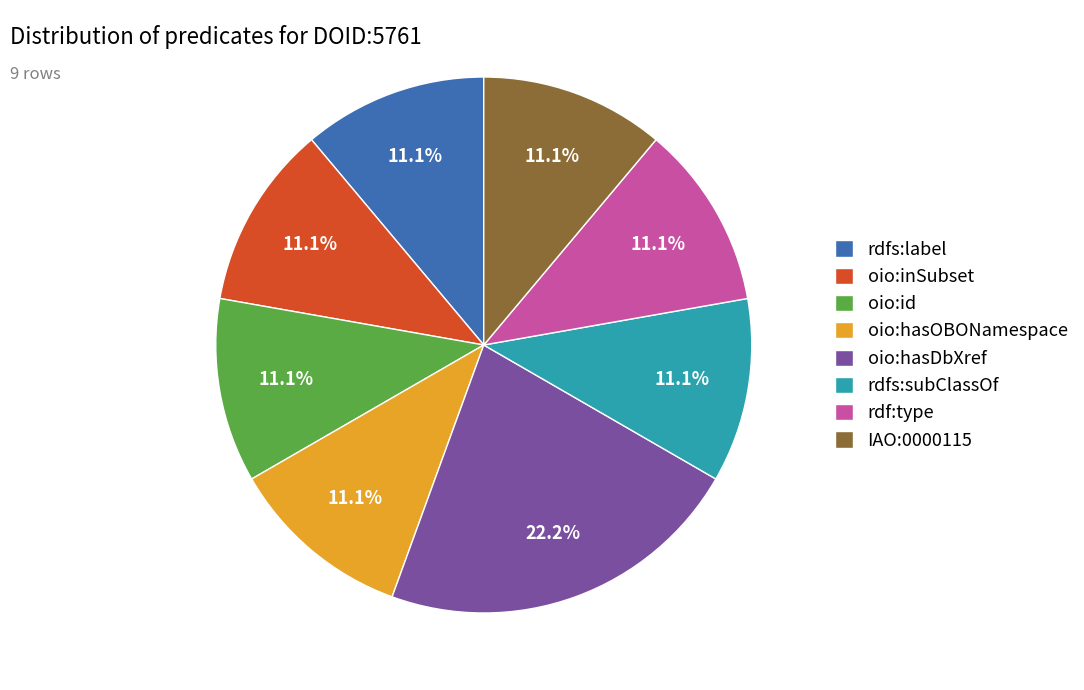

To the nearest percent, what is the combined percentage of oio:id and oio:hasOBONamespace?

22%